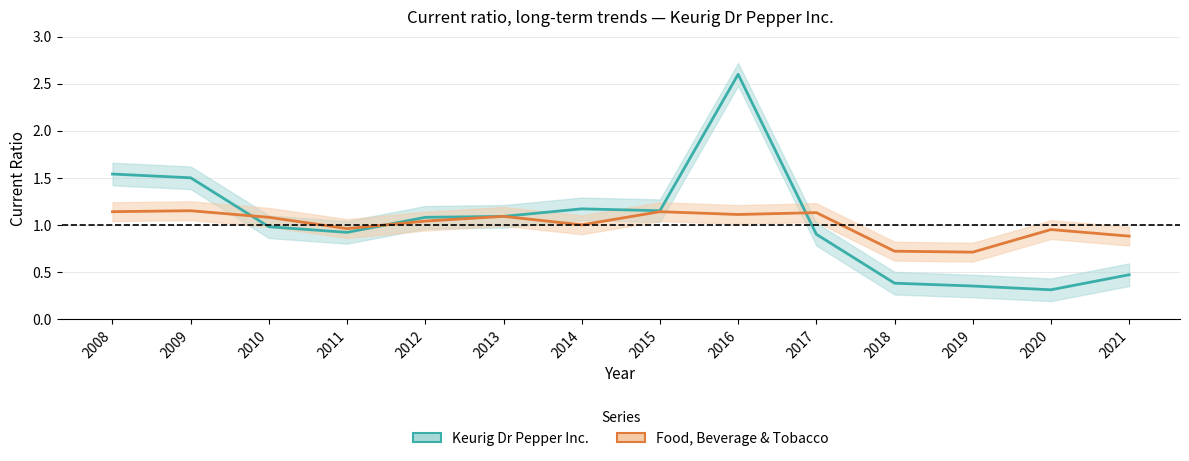

The value of Food, Beverage & Tobacco at 2009 is 1.7. True or false?

False